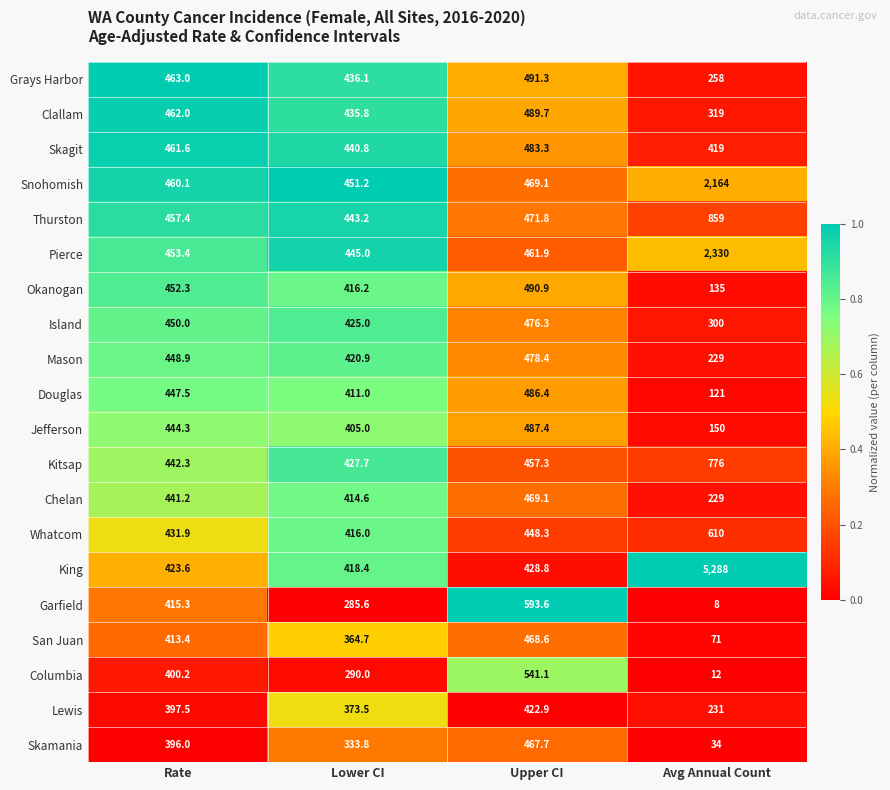

At Lower CI, list the series in order from smallest to largest.

Garfield, Columbia, Skamania, San Juan, Lewis, Jefferson, Douglas, Chelan, Whatcom, Okanogan, King, Mason, Island, Kitsap, Clallam, Grays Harbor, Skagit, Thurston, Pierce, Snohomish